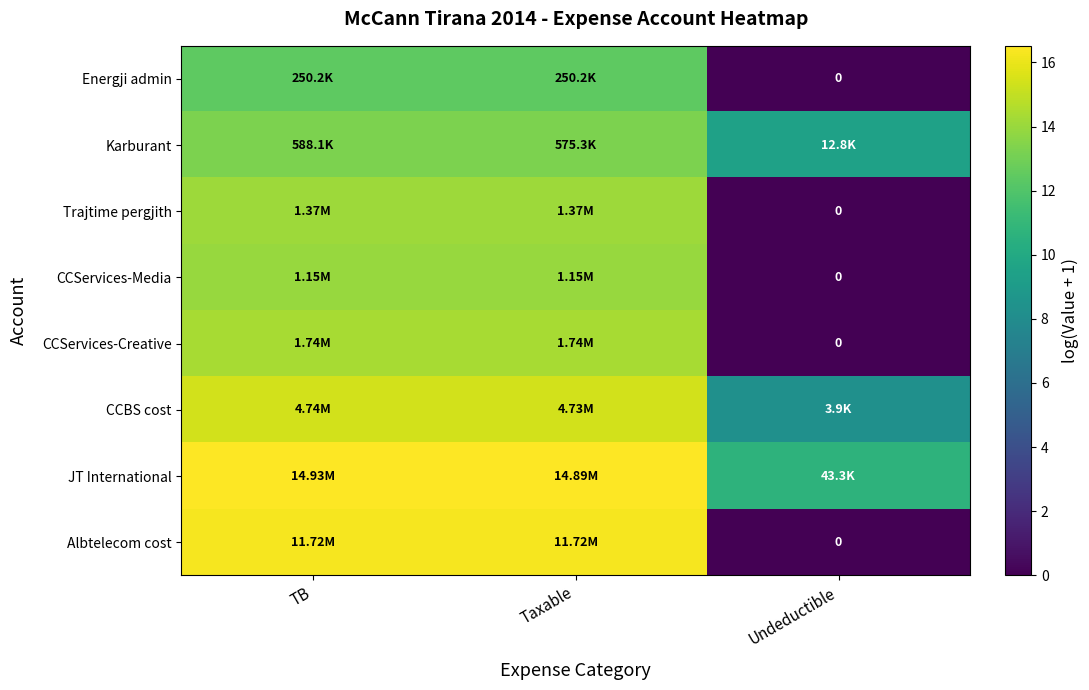

What is the total value across all series at Undeductible?

28.4